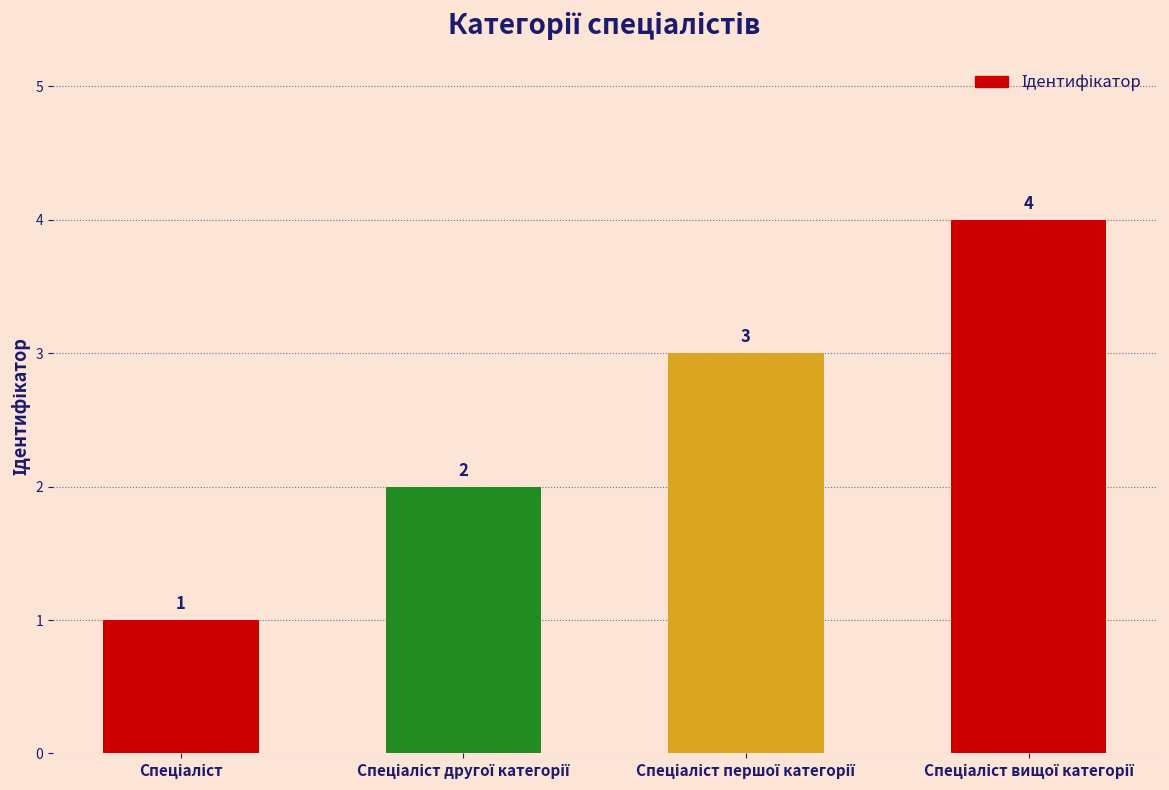

Count the values in the range 2 to 4.

3